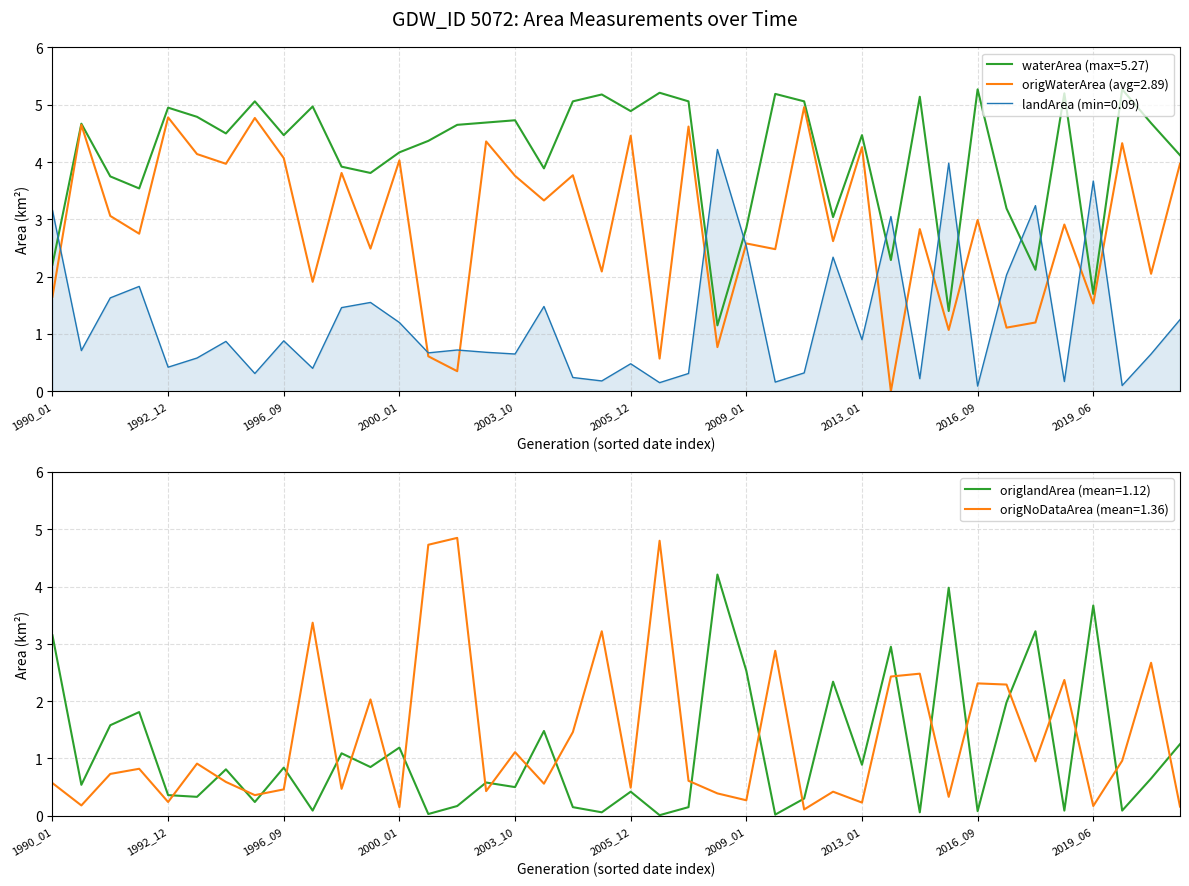

Count the number of categories in the chart.

40